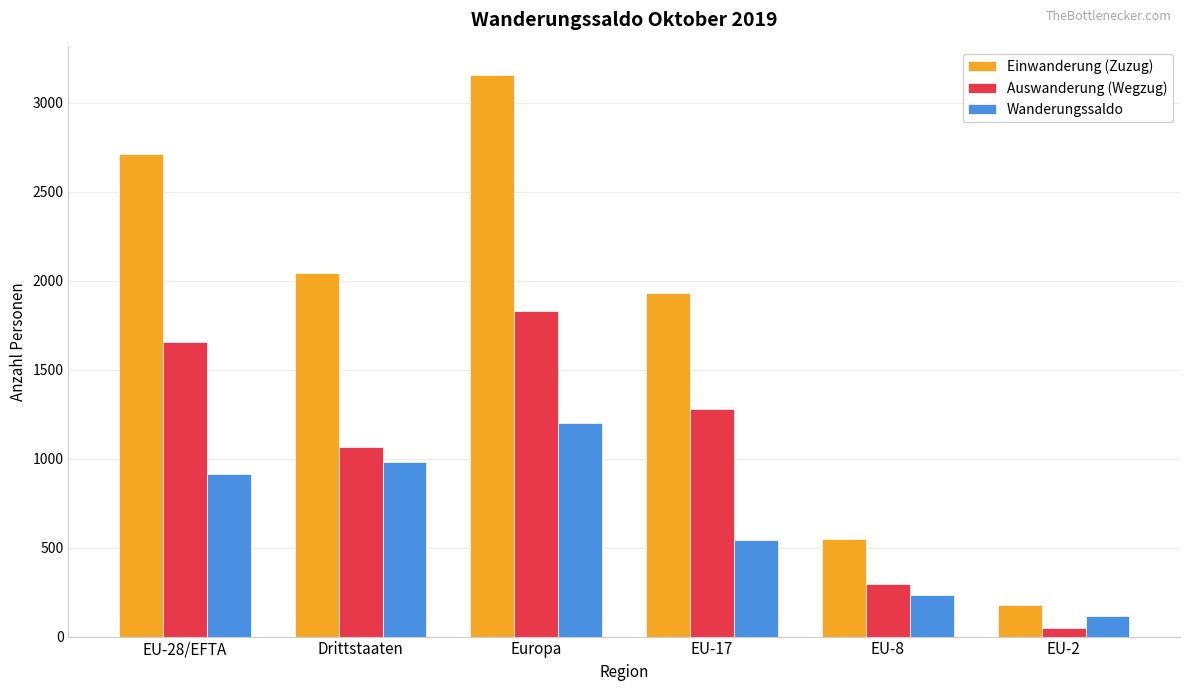

What is the maximum value for Wanderungssaldo?

1200